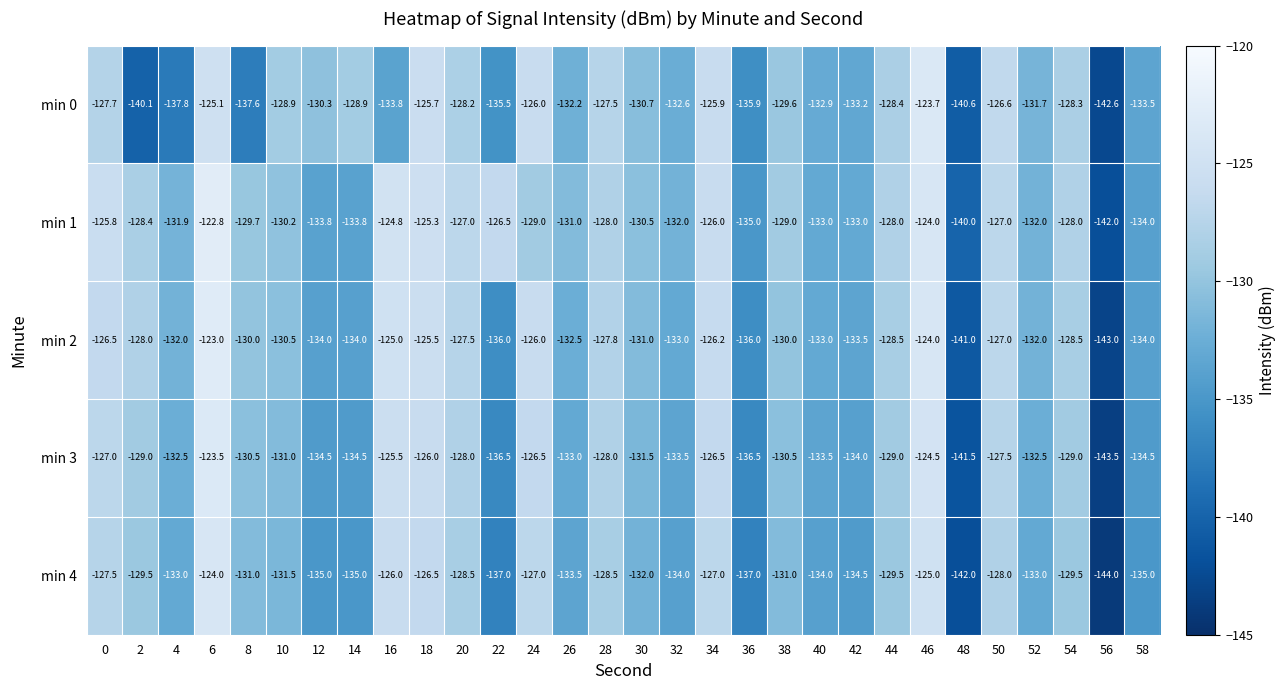

How many categories are shown in the chart?

30